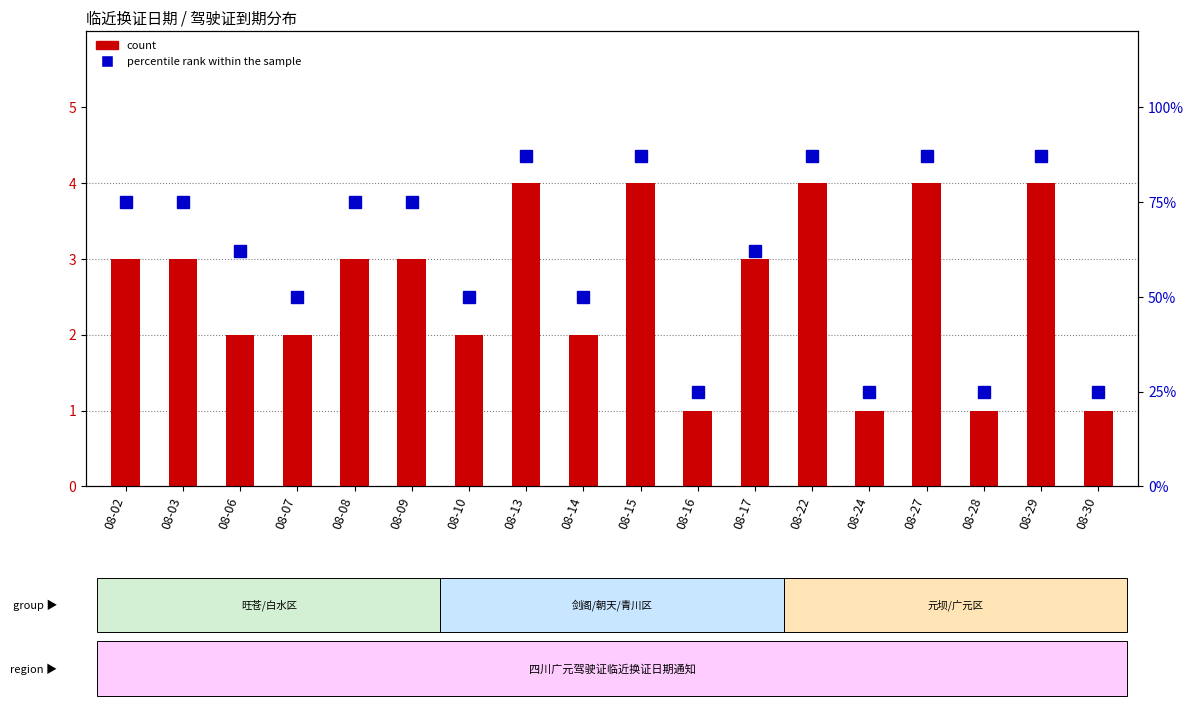

The value of count at 08-27 is 4. True or false?

True